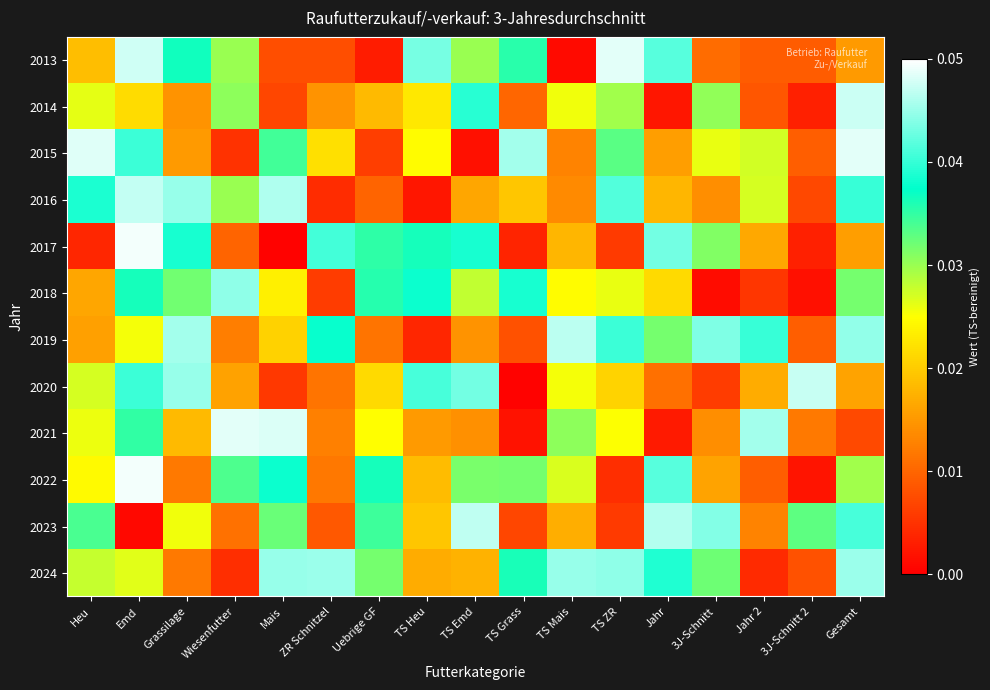

How many data points does each series have?

17